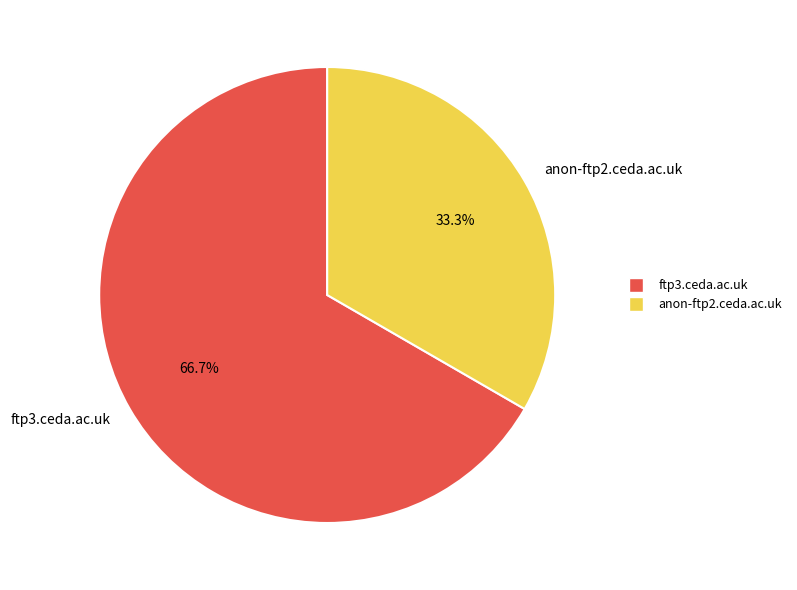

What is the majority slice?

ftp3.ceda.ac.uk